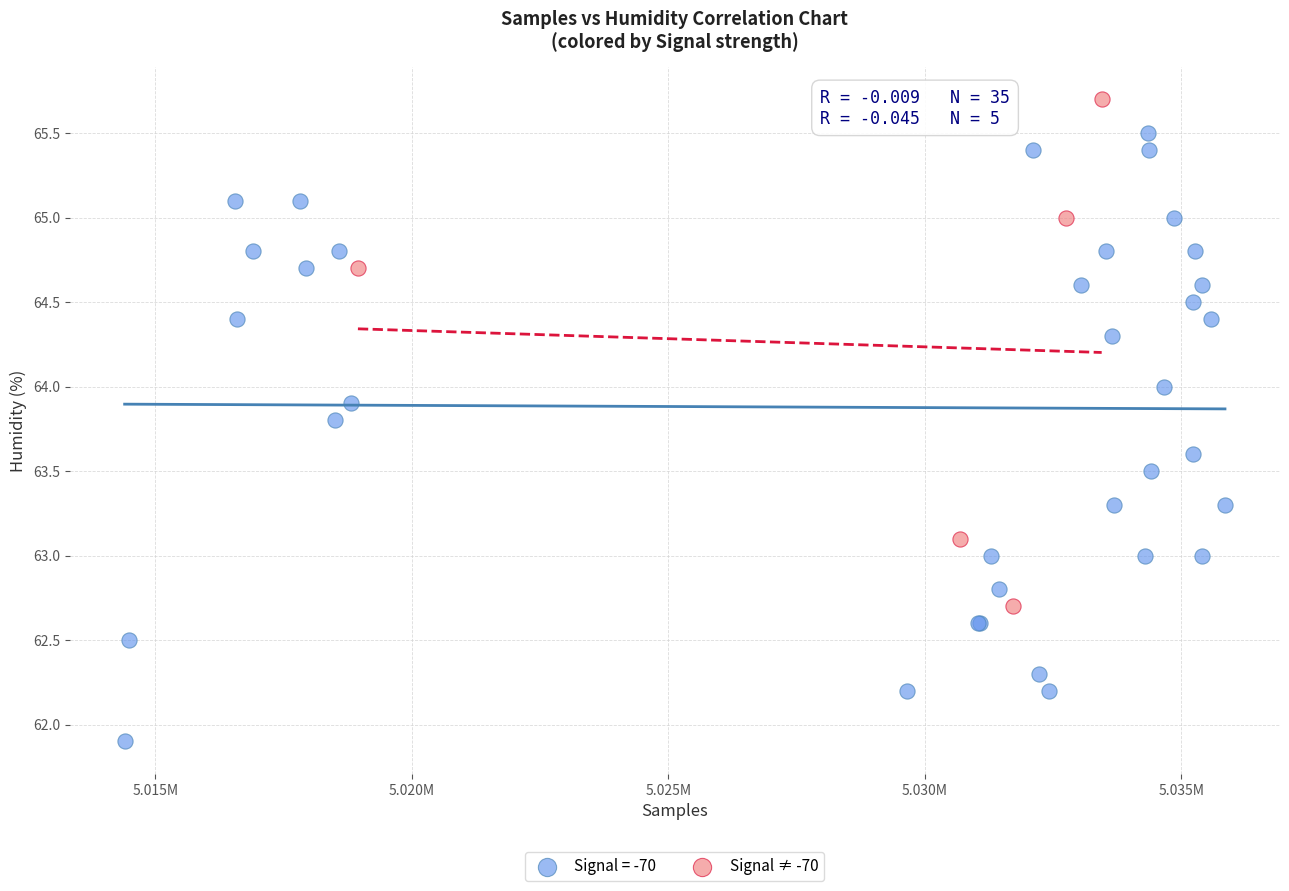

Which series contains the highest Y value?

Signal ≠ -70